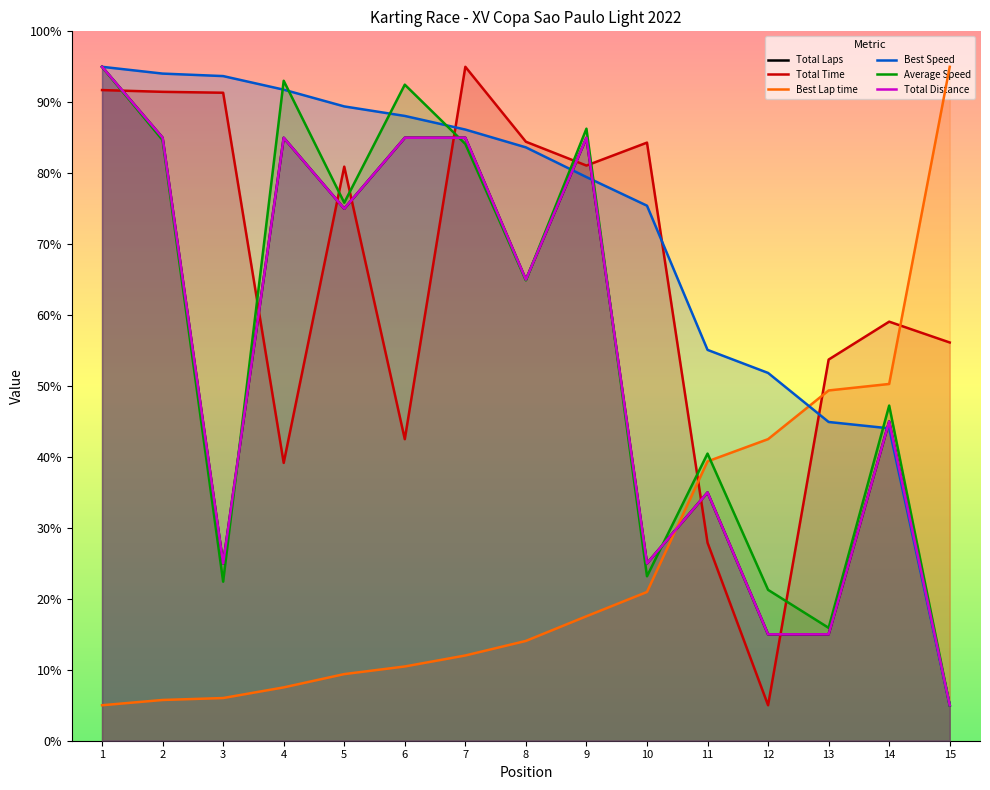

At which label does Total Time reach its minimum?

12